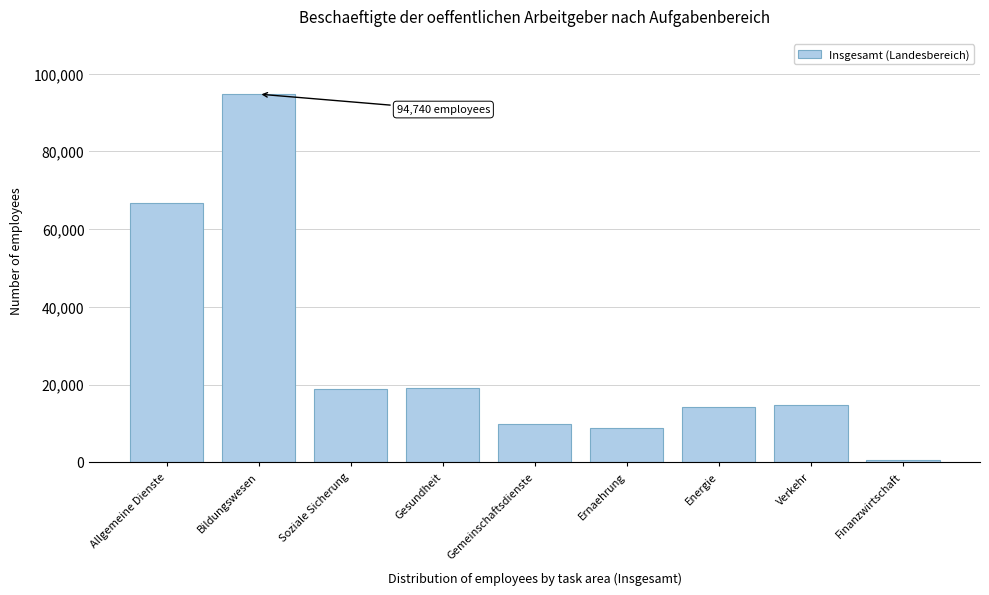

Approximately how many times larger is the value at Soziale Sicherung compared to Gemeinschaftsdienste?

1.9